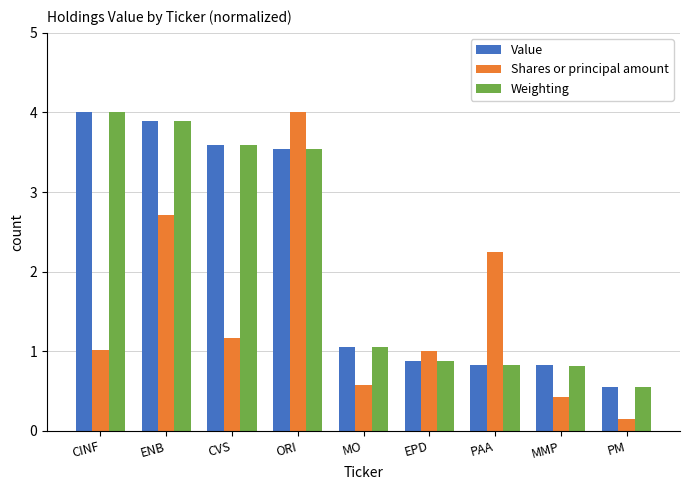

Which series has the largest range (max minus min)?

Shares or principal amount